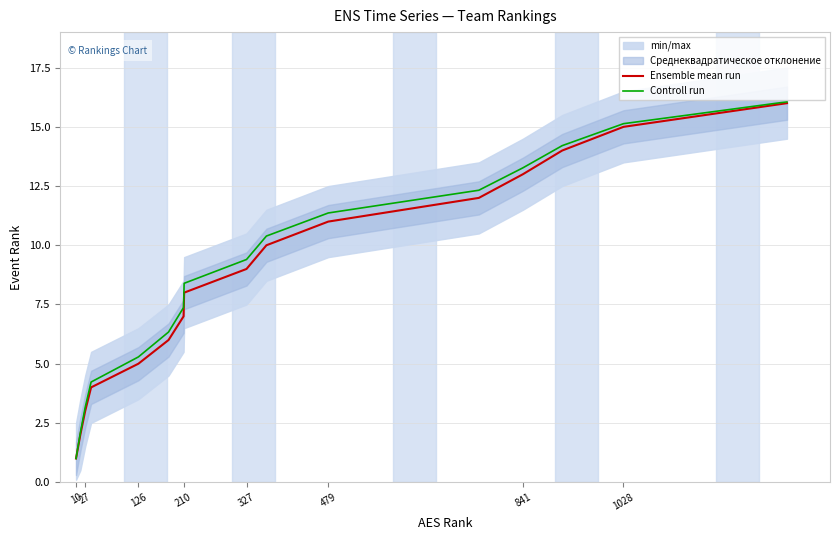

Rank the series by their average value, from highest to lowest.

Controll run, Ensemble mean run